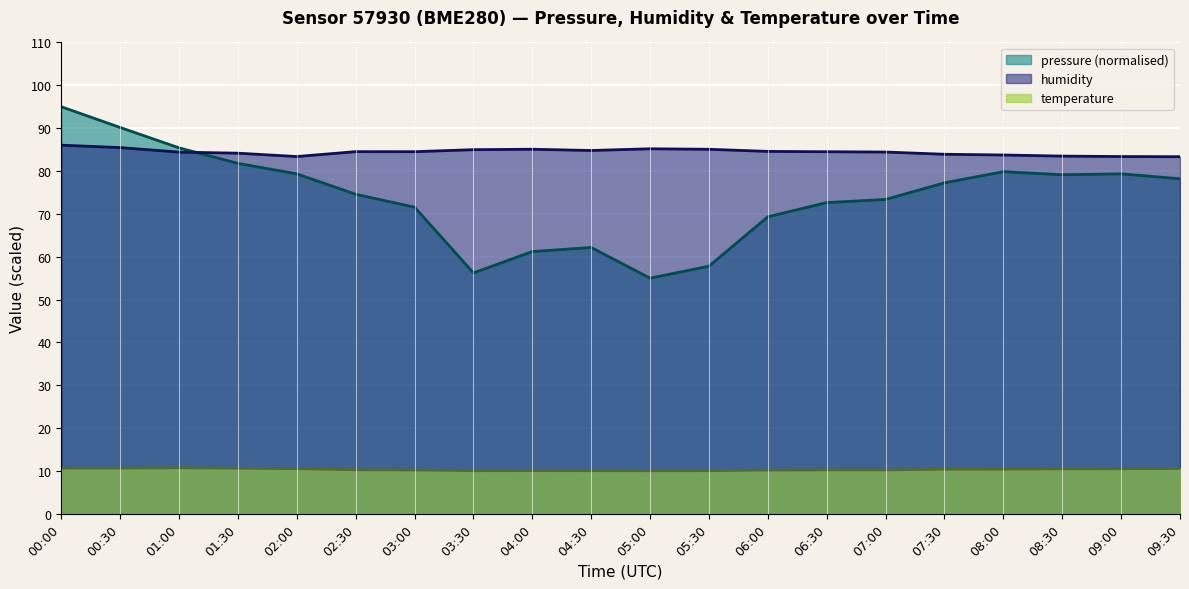

What are all the series names shown in the legend?

pressure (normalised), humidity, temperature